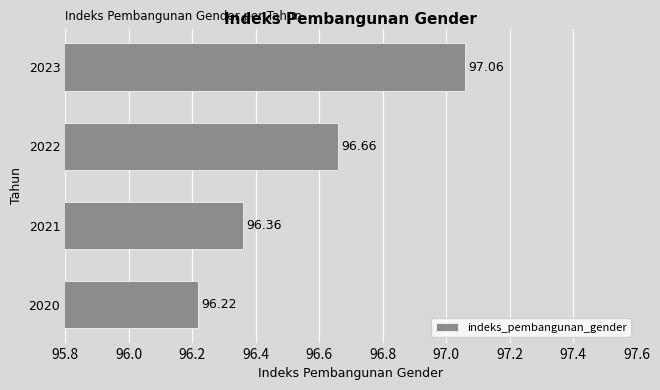

Approximately how many times larger is the value at 2023 compared to 2022?

1.0